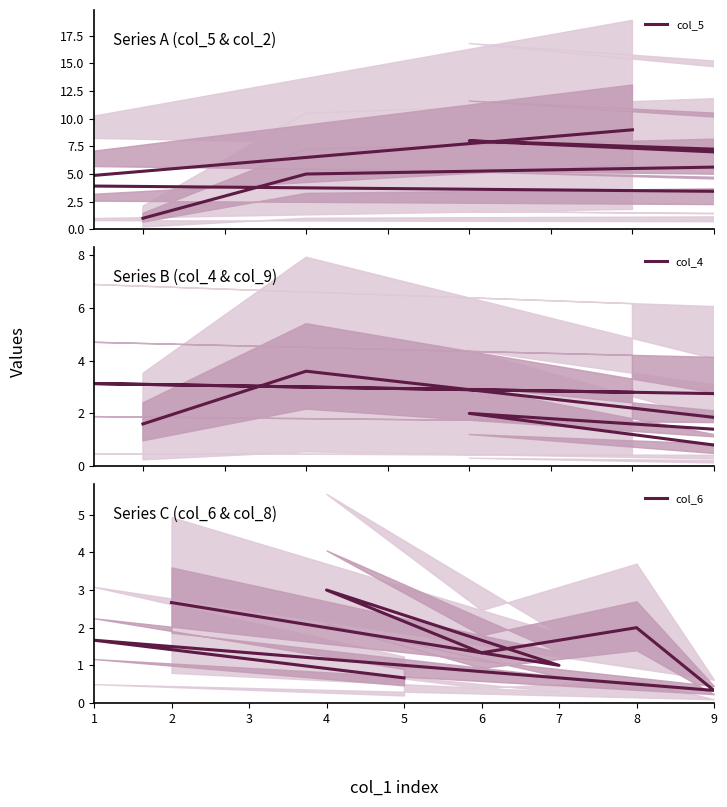

Rank the categories by col_5 value from highest to lowest.

5, 4, 6, 7, 3, 1, 9, 8, 2